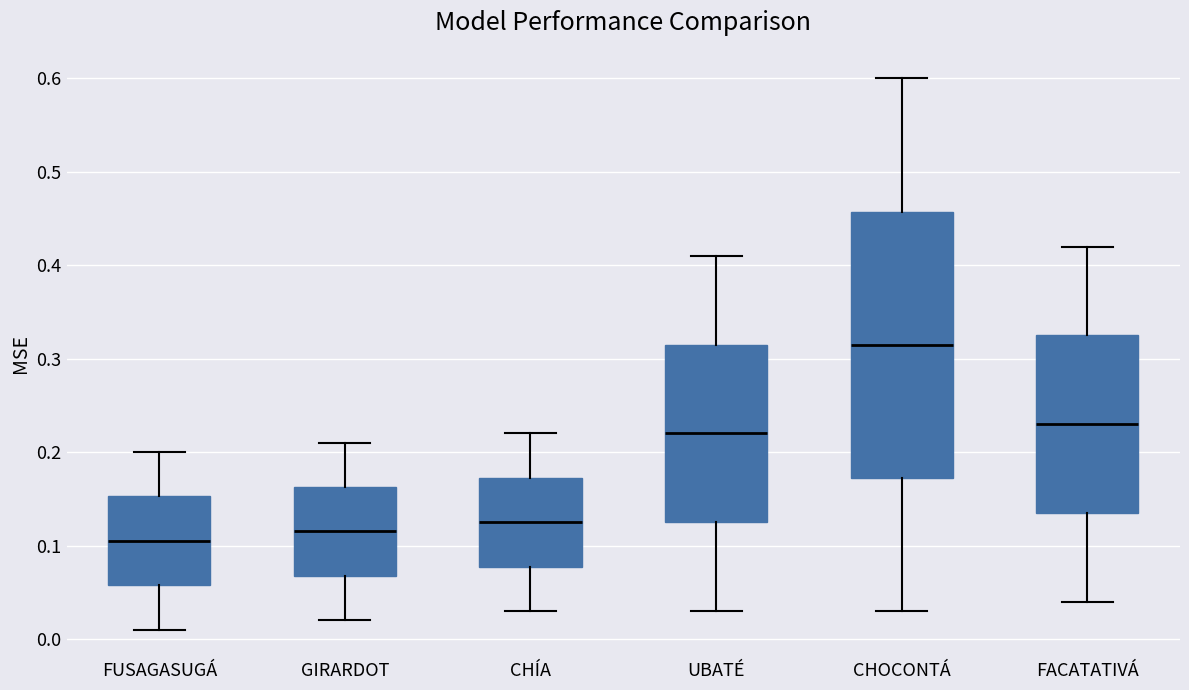

Reading left to right, transcribe this box plot: for each box, give where its median line is, the range the box spans, and where its two whiskers end, as read against the y-axis. The values are not printed on the chart, so give them approximately, as read against the axis.

FUSAGASUGÁ: median 0.11, box 0.06 to 0.15, whiskers 0.01 to 0.20
GIRARDOT: median 0.12, box 0.07 to 0.16, whiskers 0.02 to 0.21
CHÍA: median 0.13, box 0.08 to 0.17, whiskers 0.03 to 0.22
UBATÉ: median 0.22, box 0.13 to 0.32, whiskers 0.03 to 0.41
CHOCONTÁ: median 0.32, box 0.17 to 0.46, whiskers 0.03 to 0.60
FACATATIVÁ: median 0.23, box 0.14 to 0.33, whiskers 0.04 to 0.42